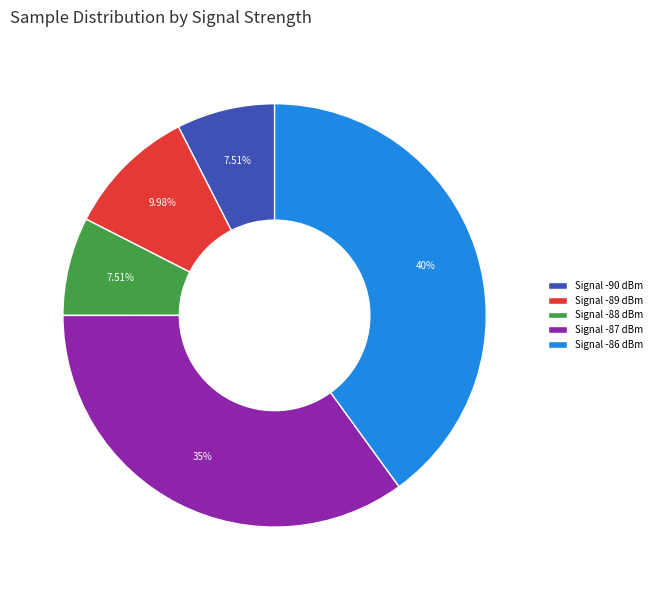

Which has a higher value, Signal -89 dBm or Signal -90 dBm?

Signal -89 dBm